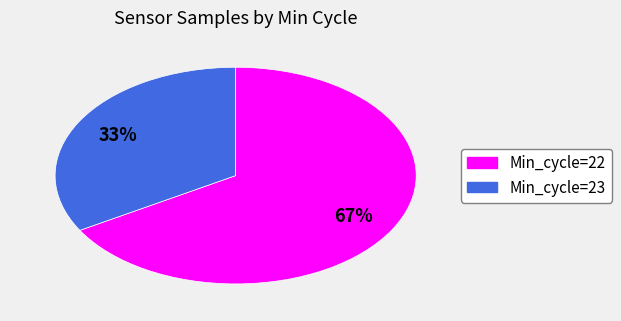

Is there a majority slice in this chart?

Yes